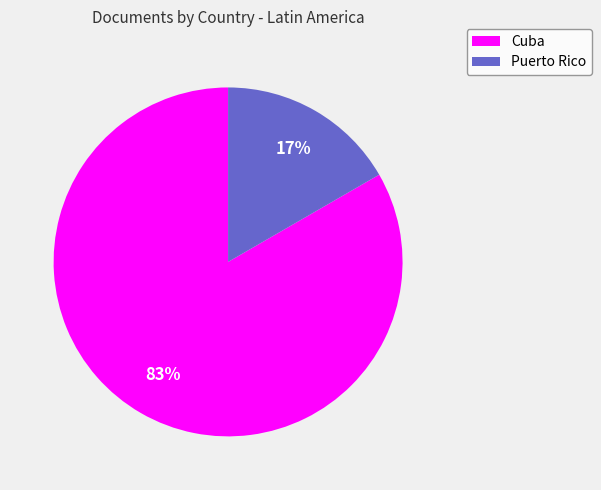

To the nearest percent, what percentage of the pie is Puerto Rico?

17%